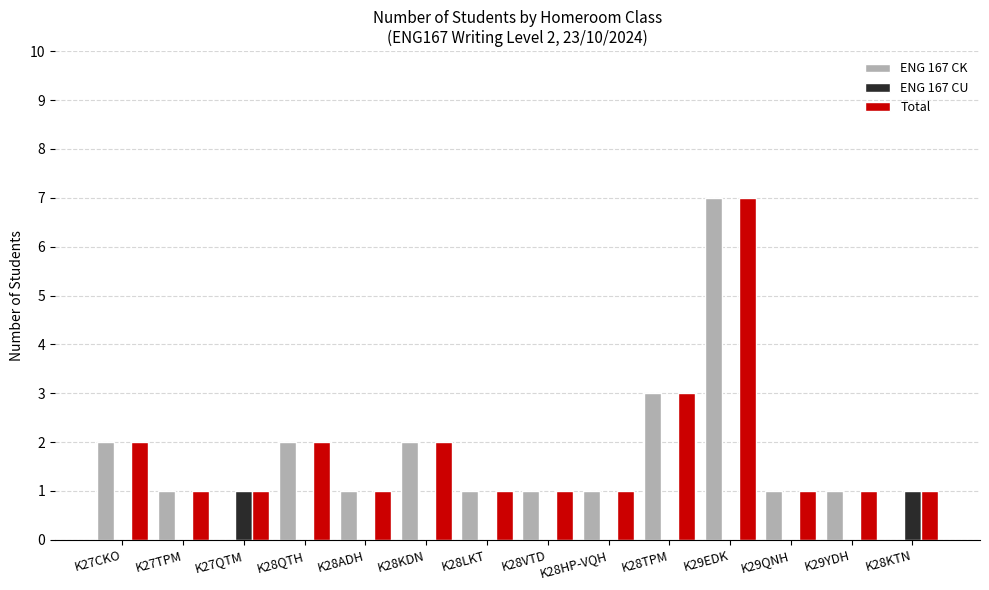

Reading left to right, list all the values displayed in this chart.

ENG 167 CK: K27CKO=2	K27TPM=1	K27QTM=0	K28QTH=2	K28ADH=1	K28KDN=2	K28LKT=1	K28VTD=1	K28HP-VQH=1	K28TPM=3	K29EDK=7	K29QNH=1	K29YDH=1	K28KTN=0
ENG 167 CU: K27CKO=0	K27TPM=0	K27QTM=1	K28QTH=0	K28ADH=0	K28KDN=0	K28LKT=0	K28VTD=0	K28HP-VQH=0	K28TPM=0	K29EDK=0	K29QNH=0	K29YDH=0	K28KTN=1
Total: K27CKO=2	K27TPM=1	K27QTM=1	K28QTH=2	K28ADH=1	K28KDN=2	K28LKT=1	K28VTD=1	K28HP-VQH=1	K28TPM=3	K29EDK=7	K29QNH=1	K29YDH=1	K28KTN=1